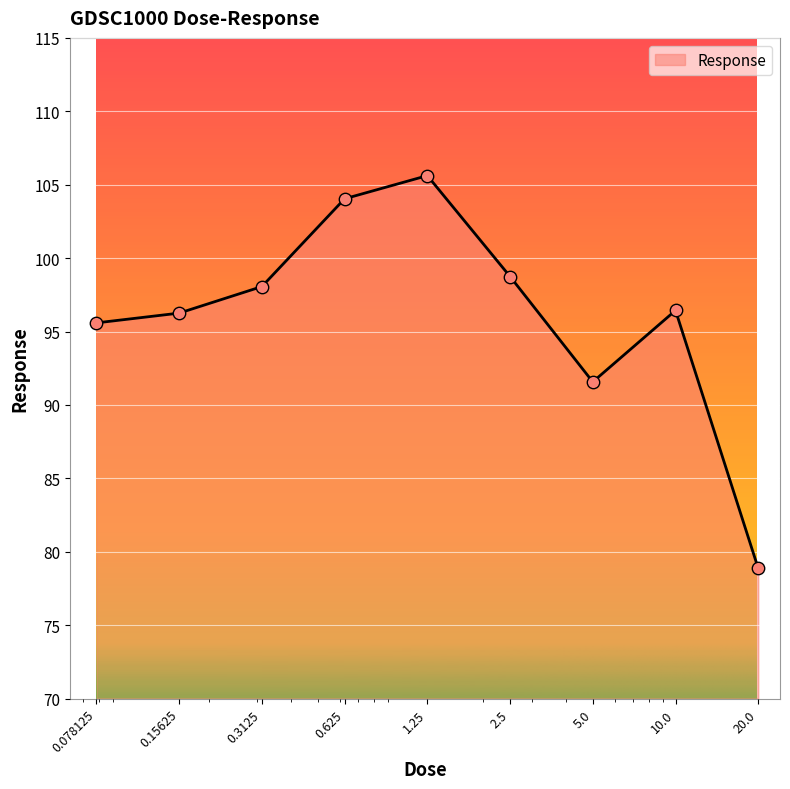

What is the minimum value shown in the chart?

78.9